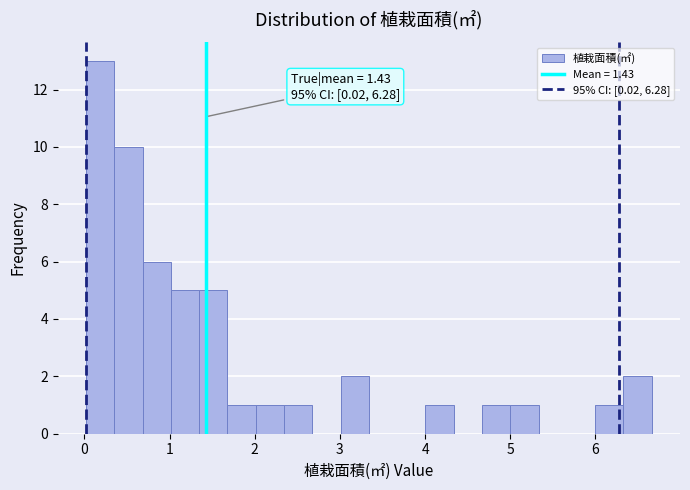

Around what value on the x-axis is the tallest bar? Give the approximate position of its centre, as read against the axis.

0.2